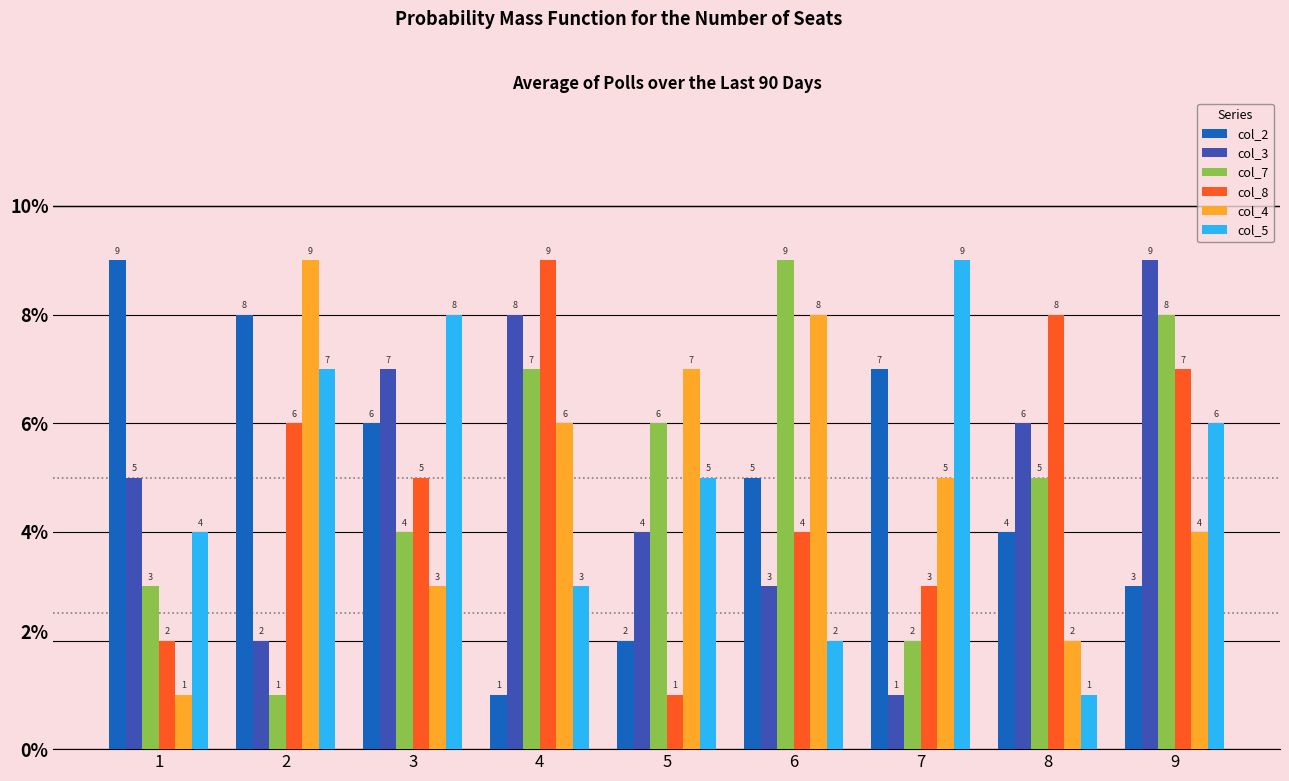

What is the difference between the second highest and minimum values in the col_7 series?

7